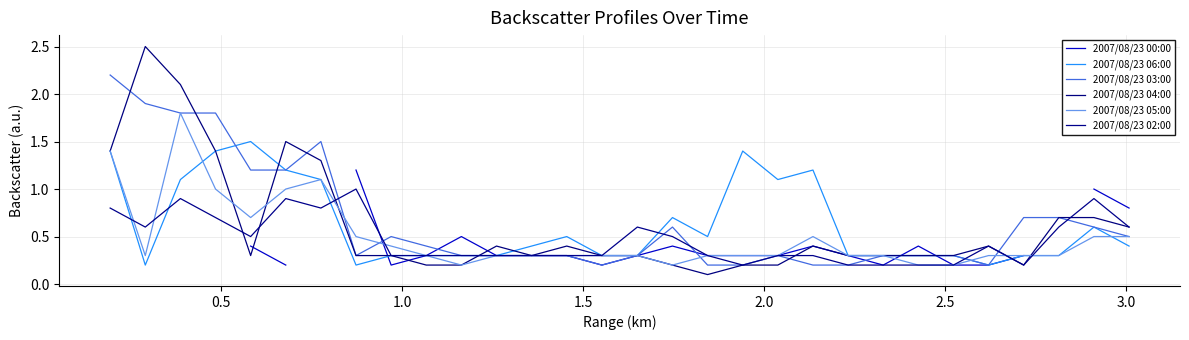

What are all the series names shown in the legend?

2007/08/23 00:00, 2007/08/23 06:00, 2007/08/23 03:00, 2007/08/23 04:00, 2007/08/23 05:00, 2007/08/23 02:00